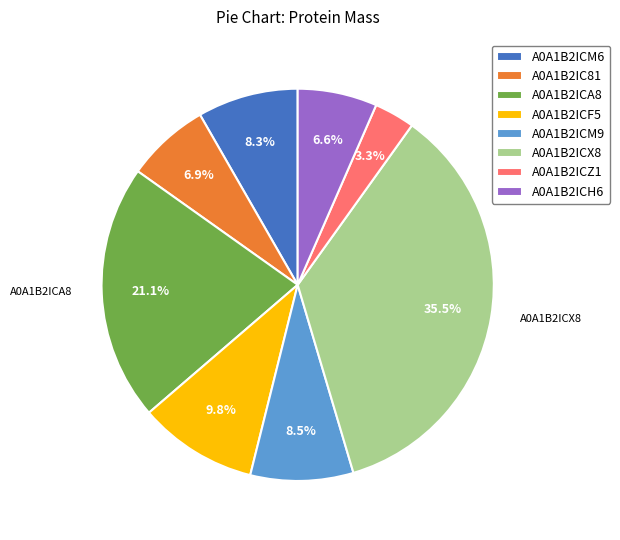

What is the largest slice in the pie chart?

A0A1B2ICX8